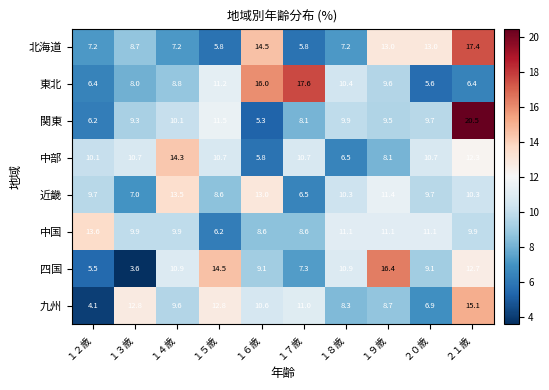

What is the greatest value displayed?

20.5